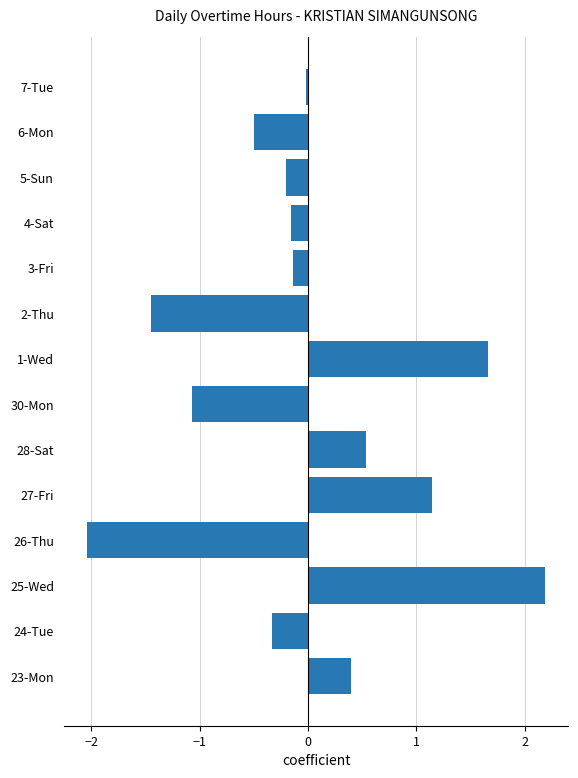

Is it true that the value at 4-Sat is -0.2?

True